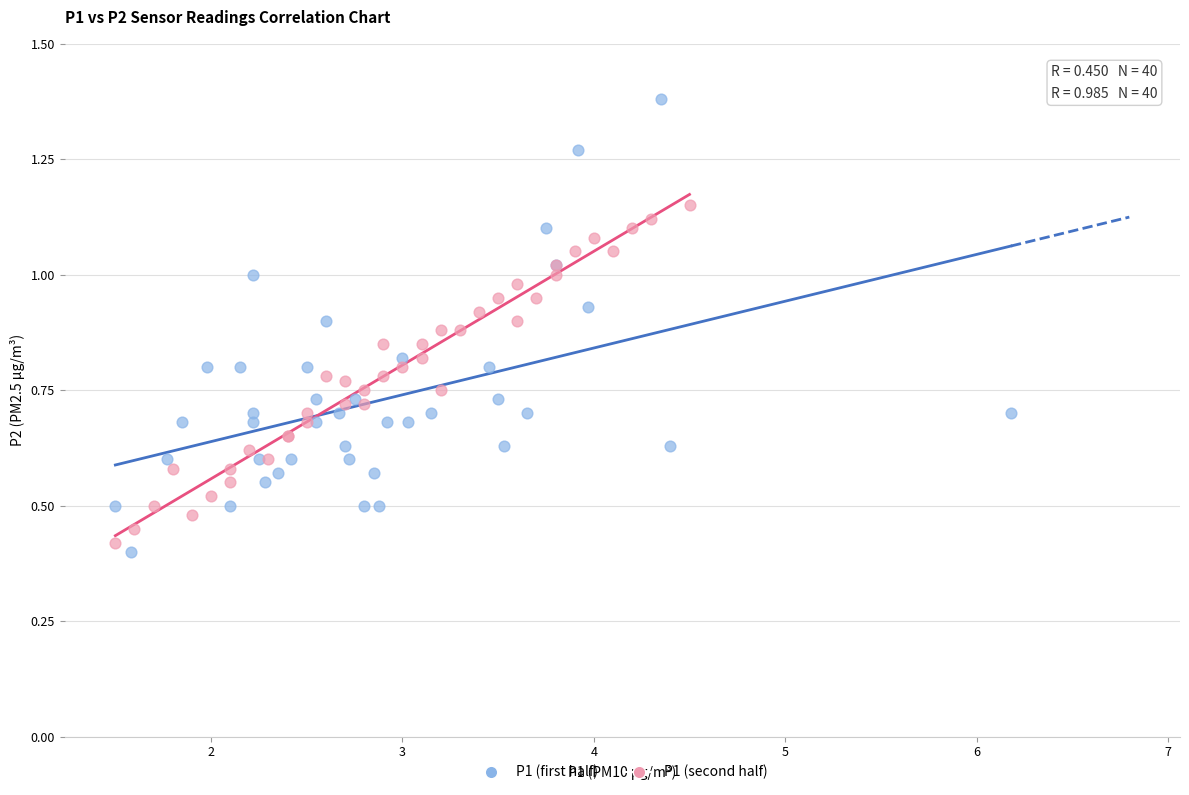

Which series has the largest Y range (max minus min)?

P1 (first half)